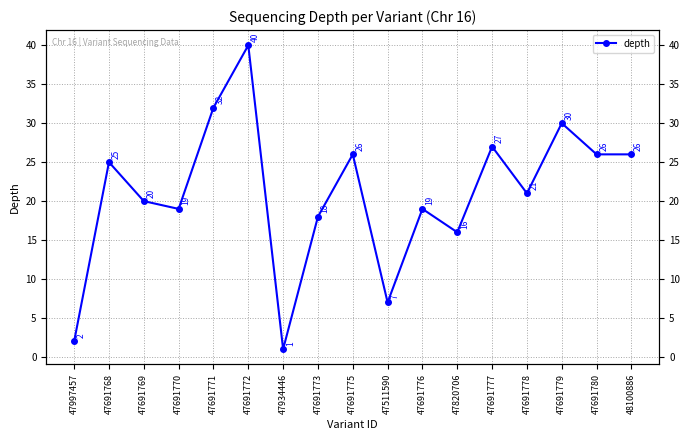

What is the sum of all values?

355